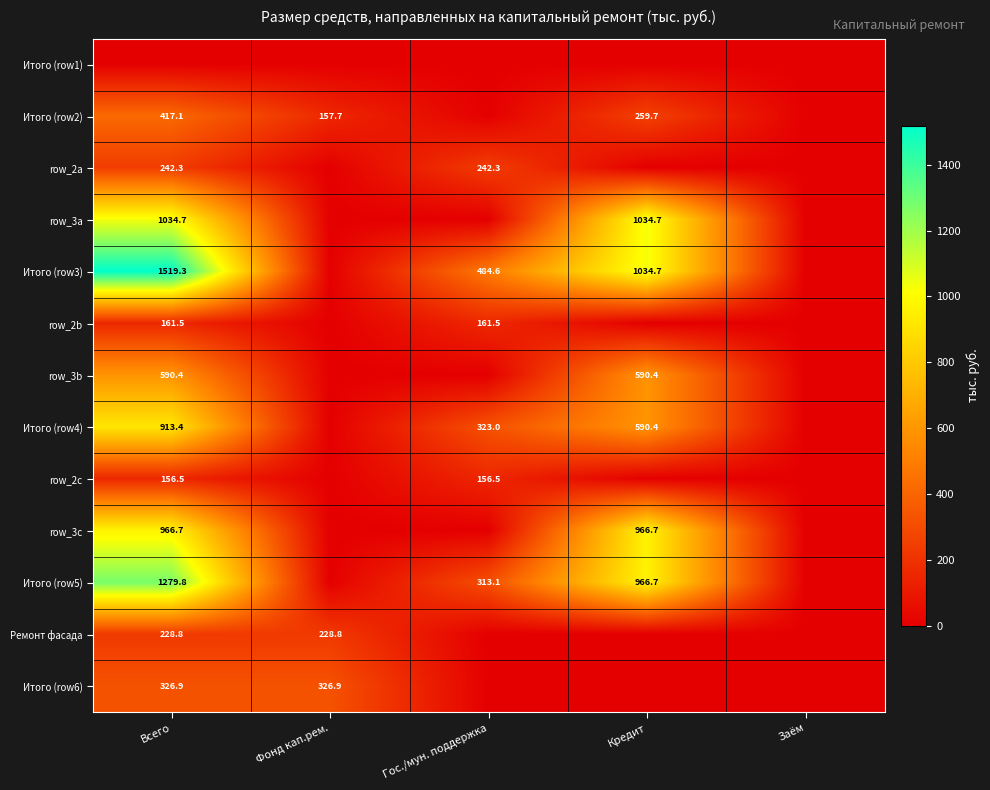

Which label corresponds to the largest value in the chart?

Всего